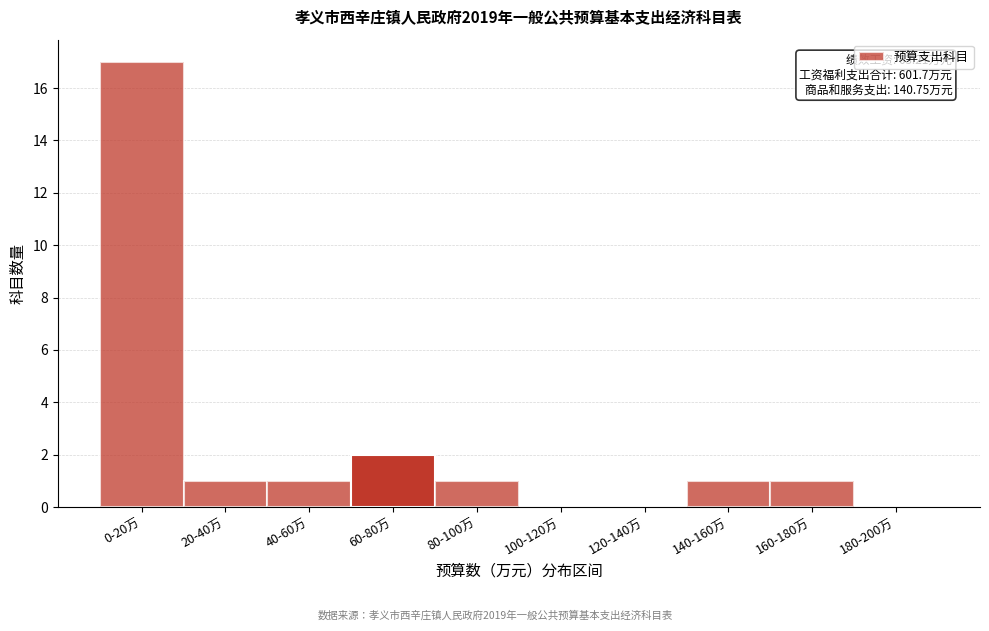

Reading left to right, what are all the values shown in this chart?

0-20万=17	20-40万=1	40-60万=1	60-80万=2	80-100万=1	100-120万=0	120-140万=0	140-160万=1	160-180万=1	180-200万=0